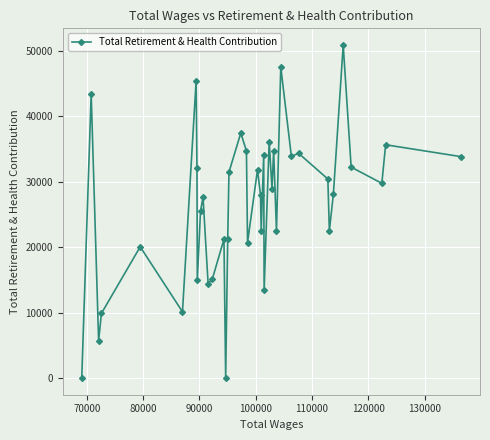

What is the greatest value displayed?

50923